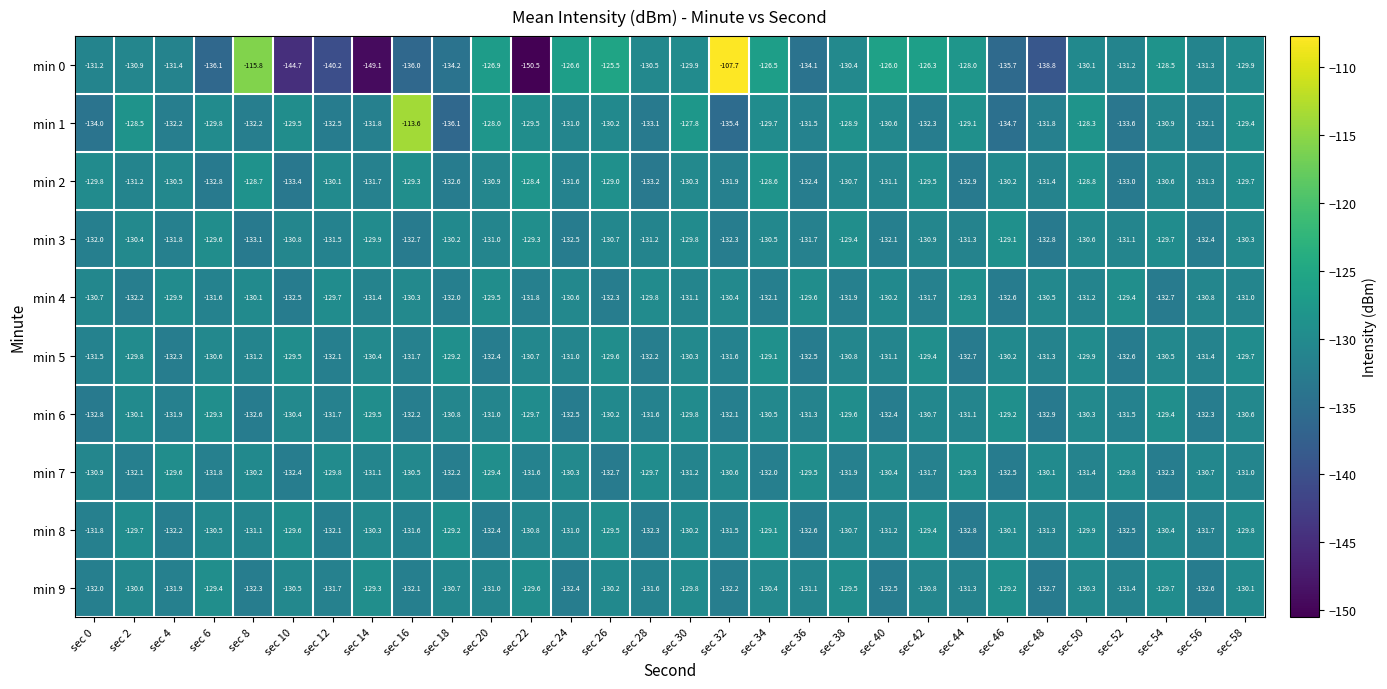

Which series has the largest total across all categories?

min 1